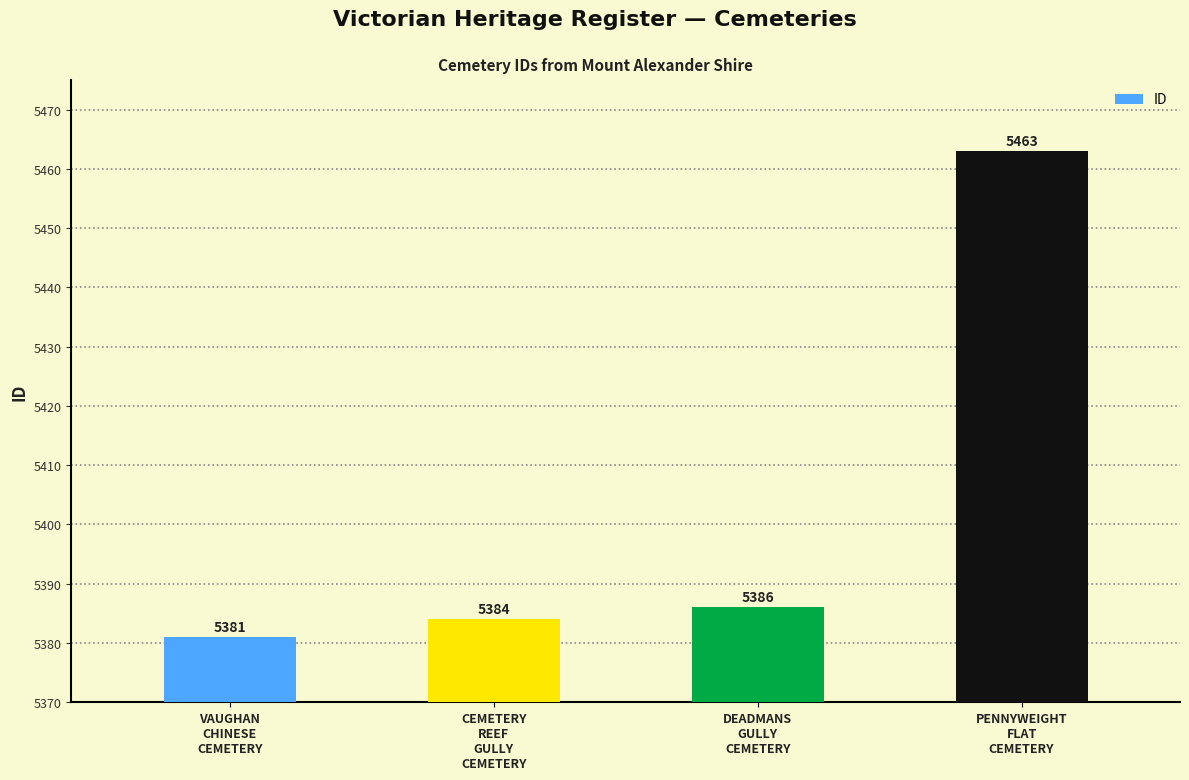

List the labels in order of value, smallest first.

VAUGHAN
CHINESE
CEMETERY, CEMETERY
REEF
GULLY
CEMETERY, DEADMANS
GULLY
CEMETERY, PENNYWEIGHT
FLAT
CEMETERY